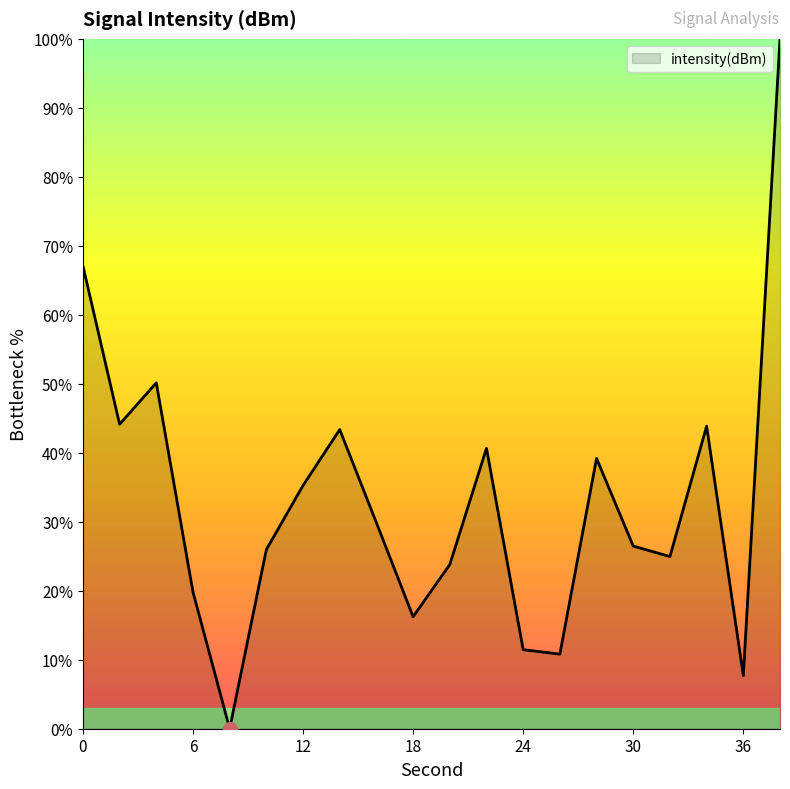

What is the maximum value shown in the chart?

100.0